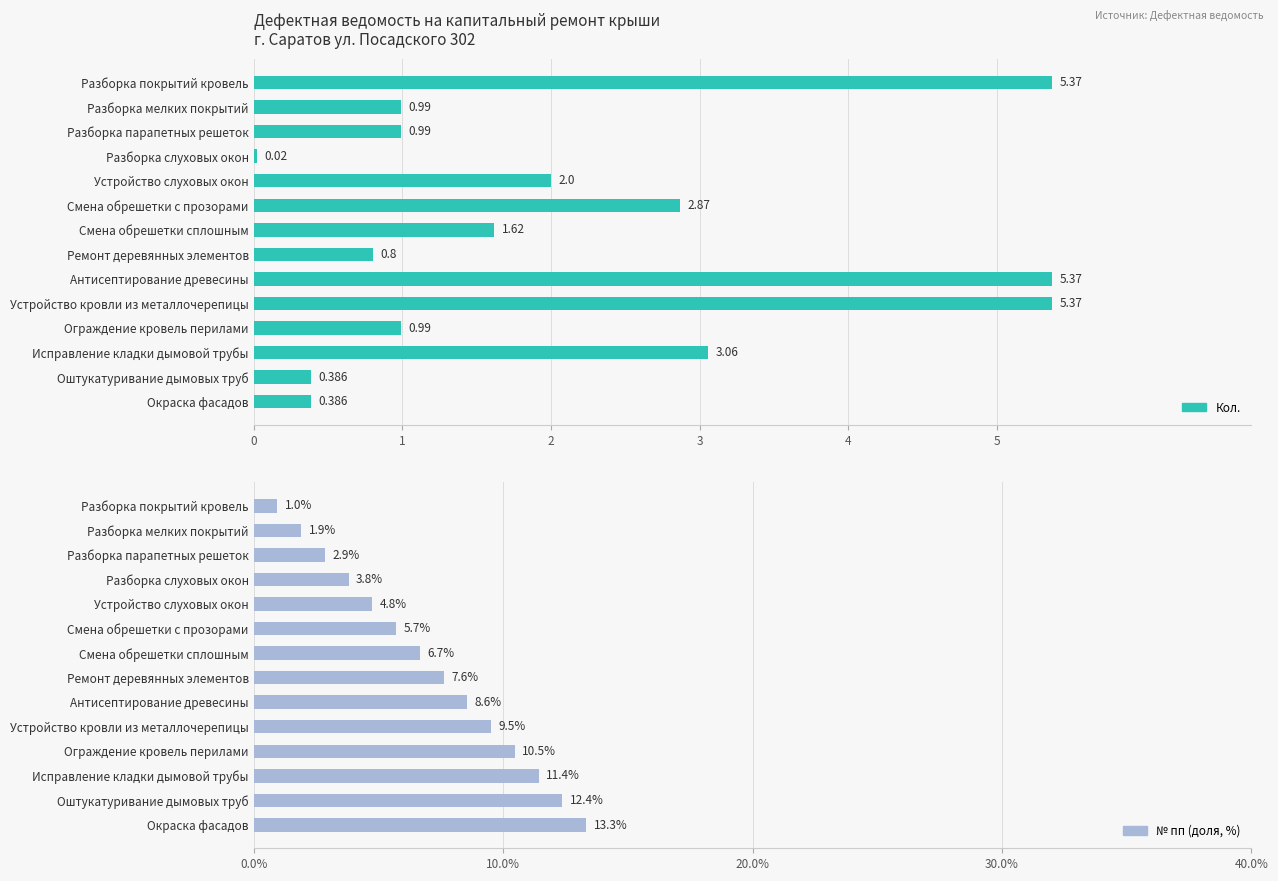

What is the sum of all Кол. values?

30.2